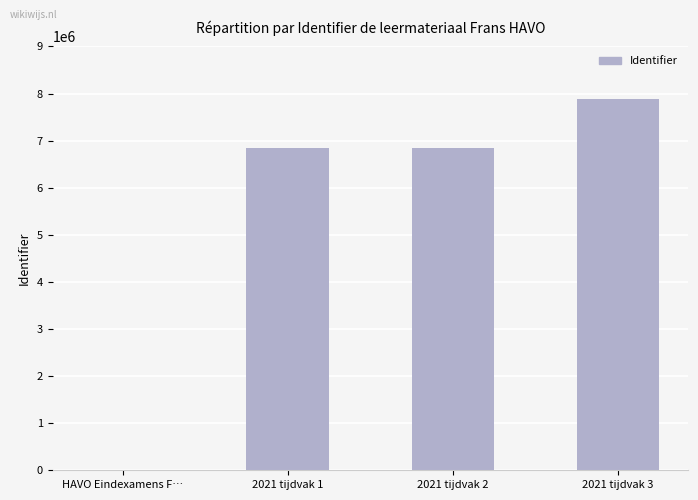

Which category has the highest value across all series?

2021 tijdvak 3